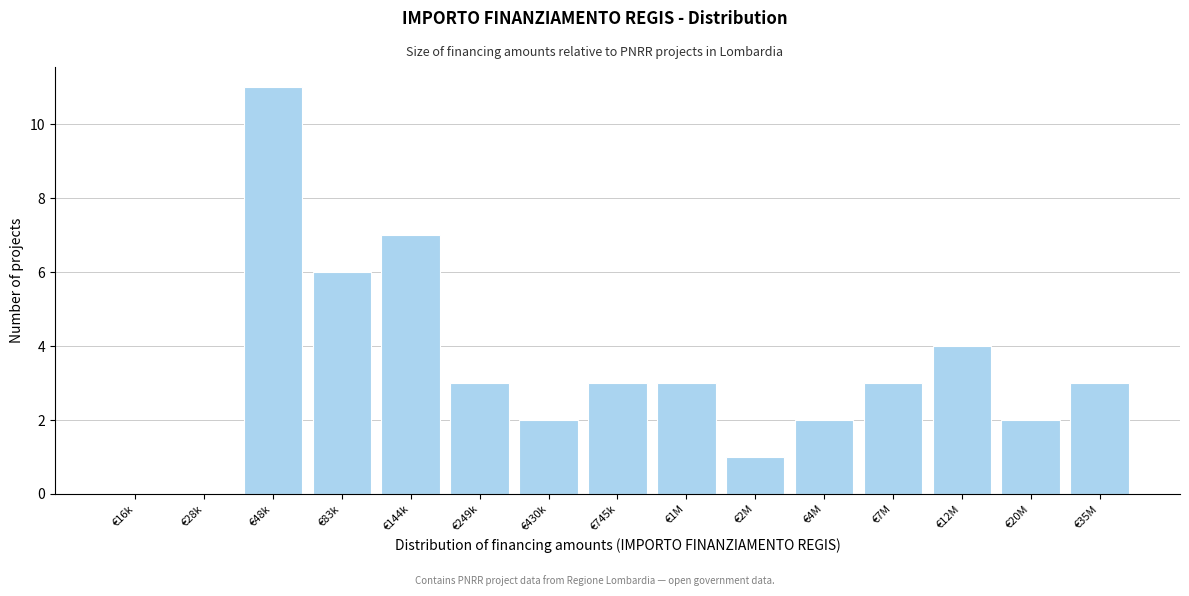

Reading left to right, list all the values displayed in this chart.

€16k=0	€28k=0	€48k=11	€83k=6	€144k=7	€249k=3	€430k=2	€745k=3	€1M=3	€2M=1	€4M=2	€7M=3	€12M=4	€20M=2	€35M=3